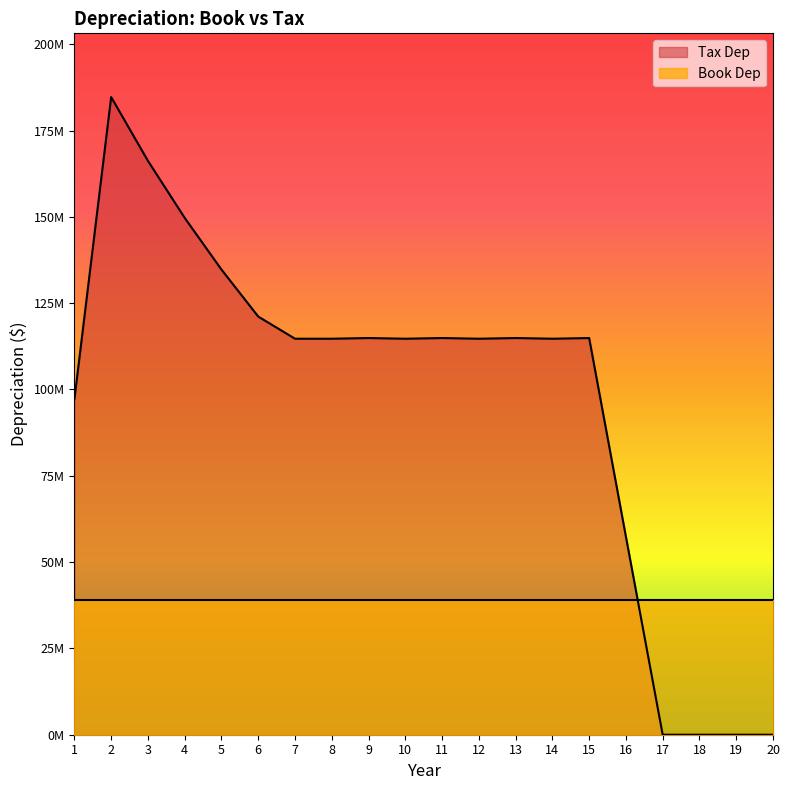

Does the chart display data point markers on the line(s)?

No